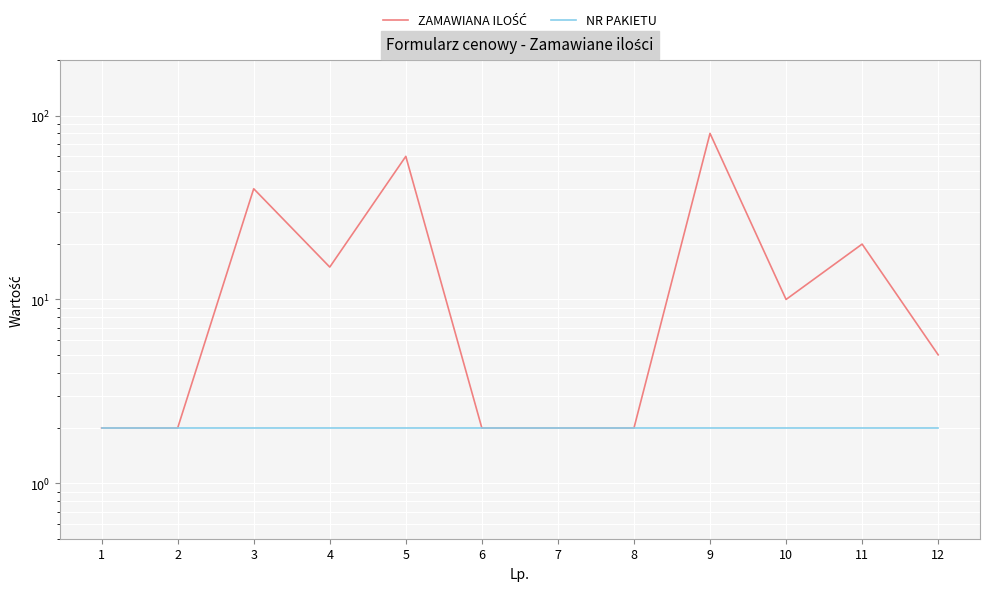

At which label does NR PAKIETU reach its peak?

1